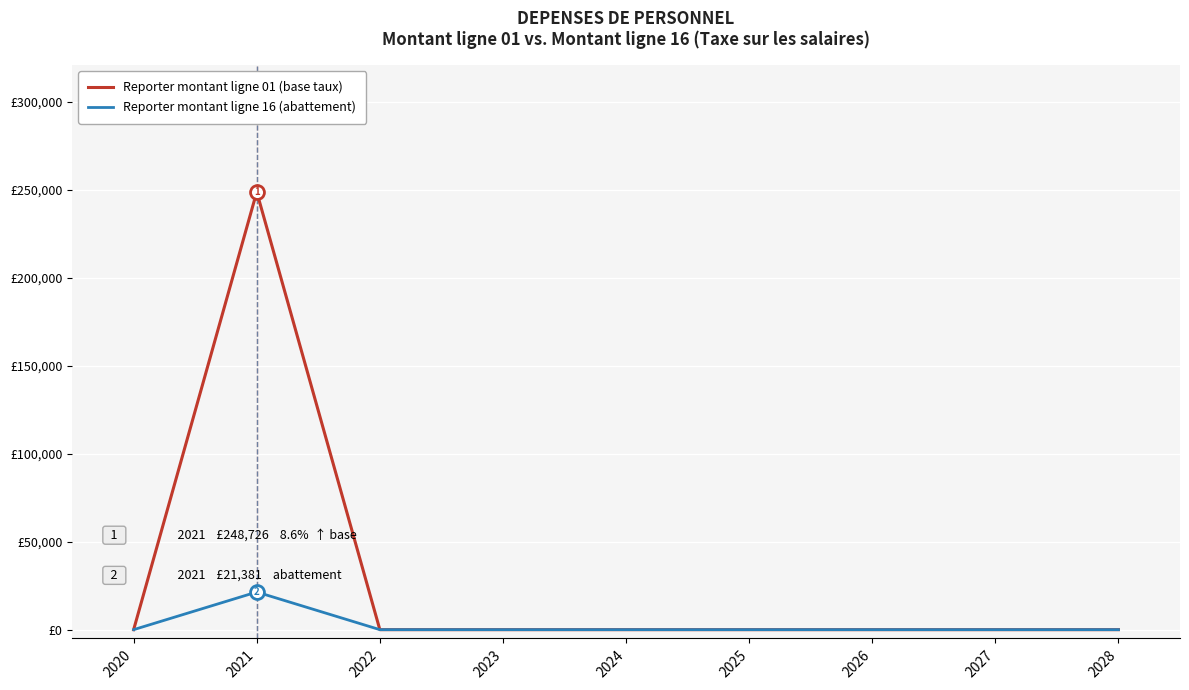

What are all the series names shown in the legend?

Reporter montant ligne 01 (base taux), Reporter montant ligne 16 (abattement)